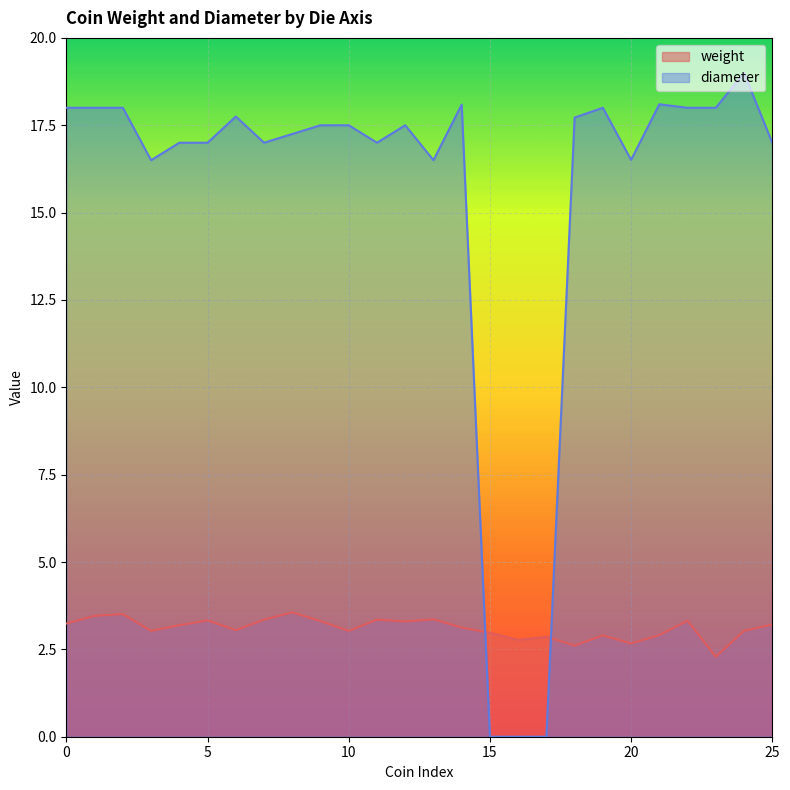

The value of weight at 20 is 2.7. True or false?

True